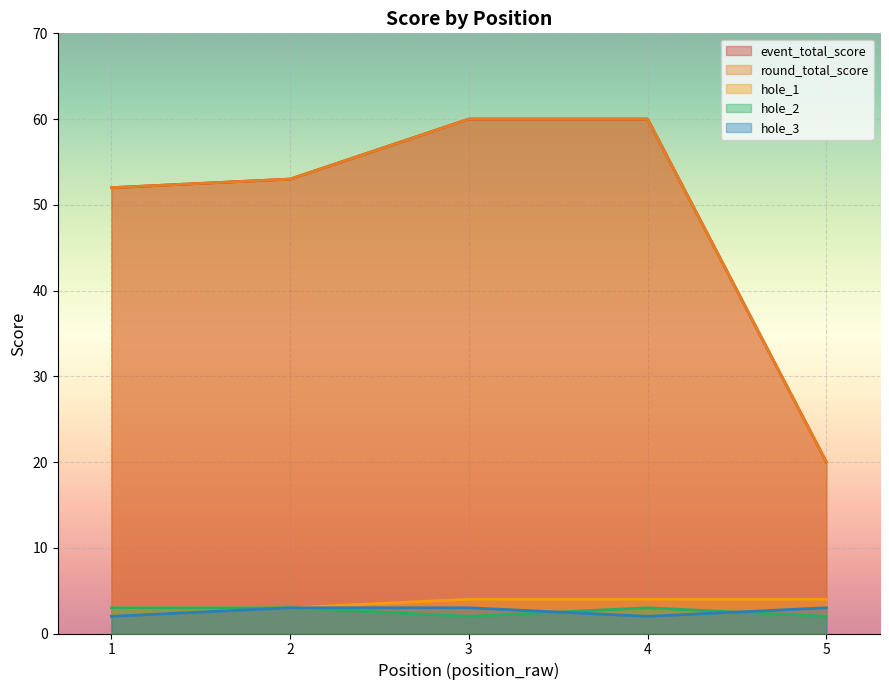

True or false: event_total_score has a value of 52 at 1.

True